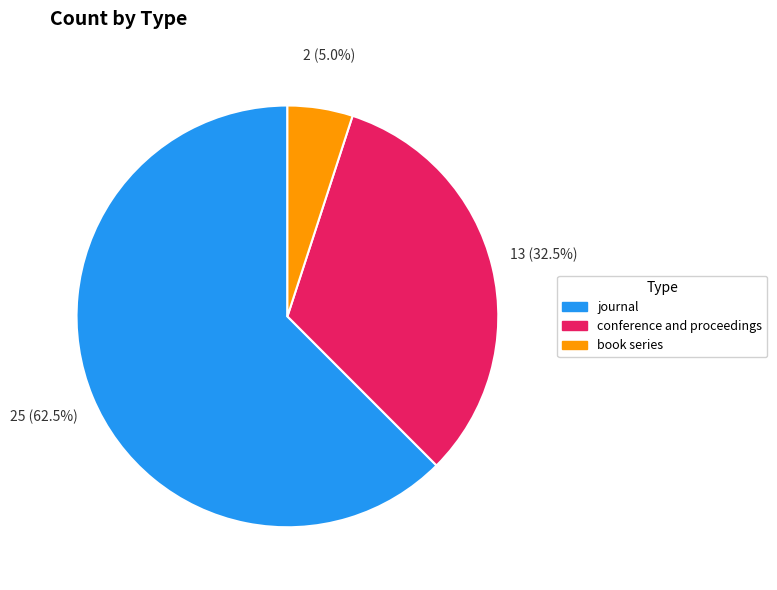

What is the ratio of the value at conference and proceedings to the value at journal?

0.5